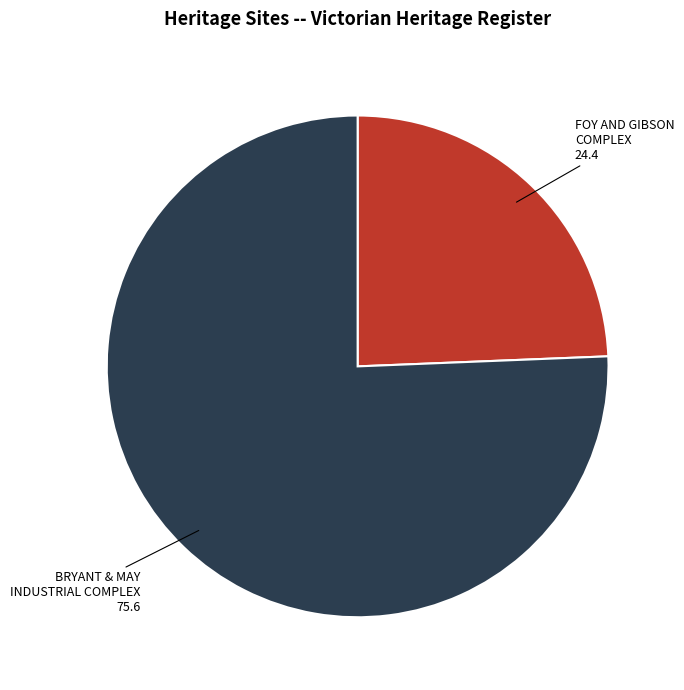

Is there a majority slice in this chart?

Yes